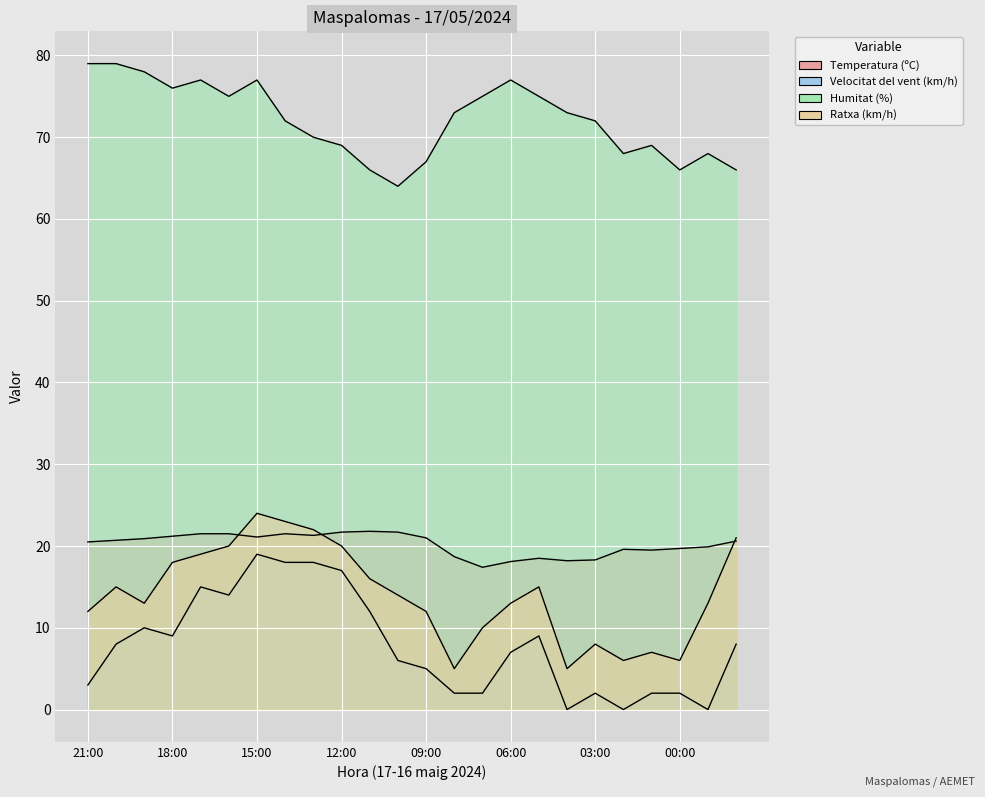

At which category is the sum across all series the highest?

15:00